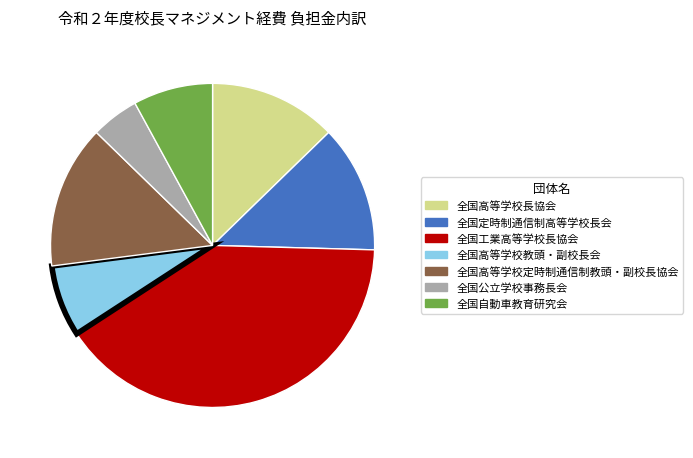

Do 全国工業高等学校長協会 and 全国高等学校定時制通信制教頭・副校長協会 together represent more than half of the pie?

Yes